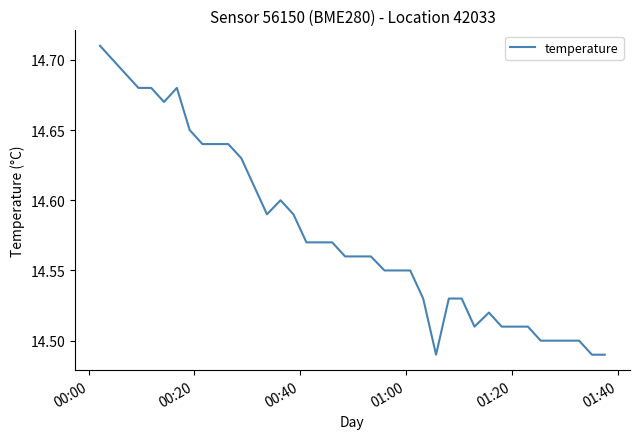

How many interior local peaks (higher than both neighbors) does the data have?

3